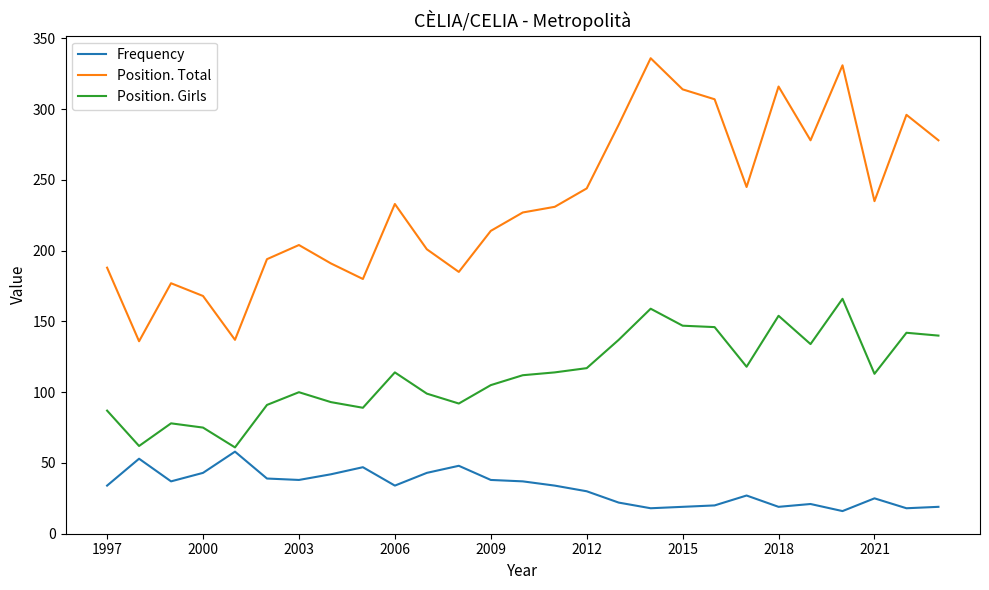

What is the sum of all Position. Total values?

6335